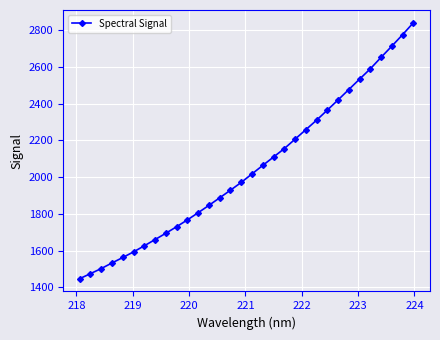

What is the value of the 11th point from the left?

1766.9